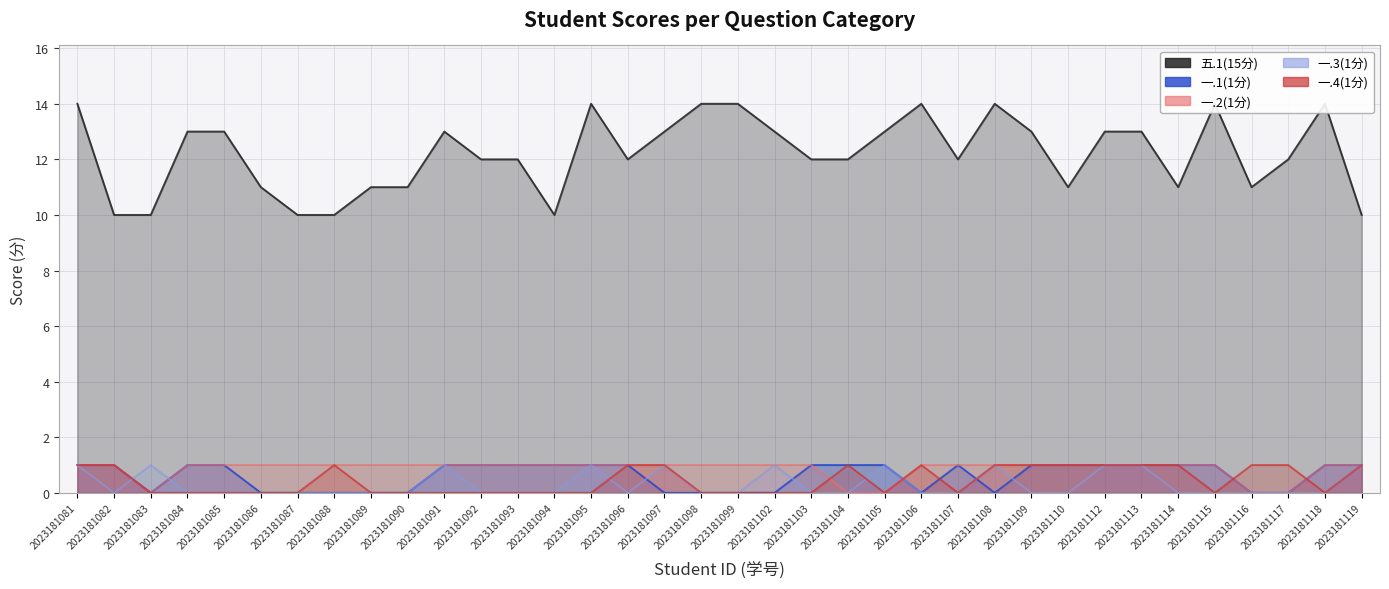

The value of 一.3(1分) at 2023181082 is 0. True or false?

False